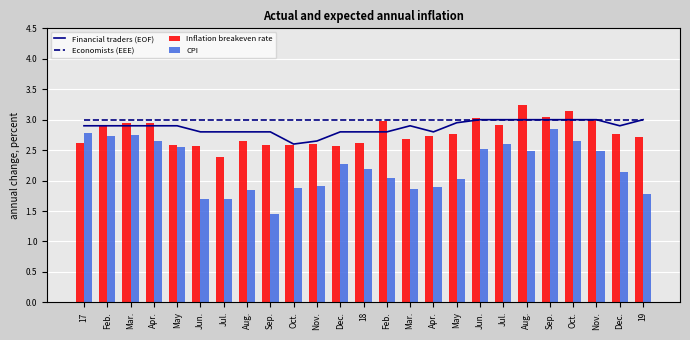

What is the spread (max minus min) of values at 17?

0.4